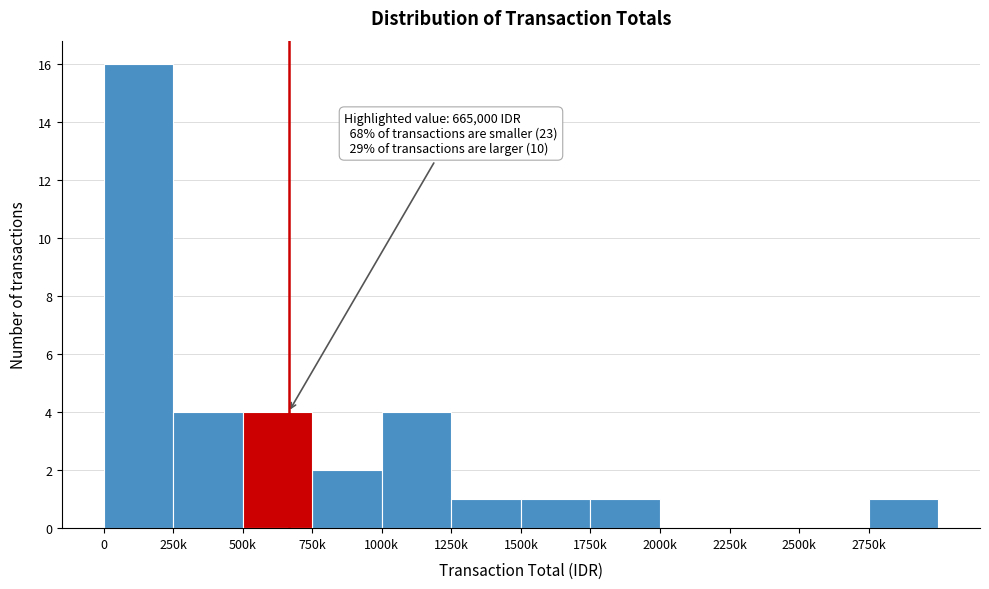

Reading left to right, extract all data points from this chart.

0=16	250k=4	500k=4	750k=2	1000k=4	1250k=1	1500k=1	1750k=1	2000k=0	2250k=0	2500k=0	2750k=1